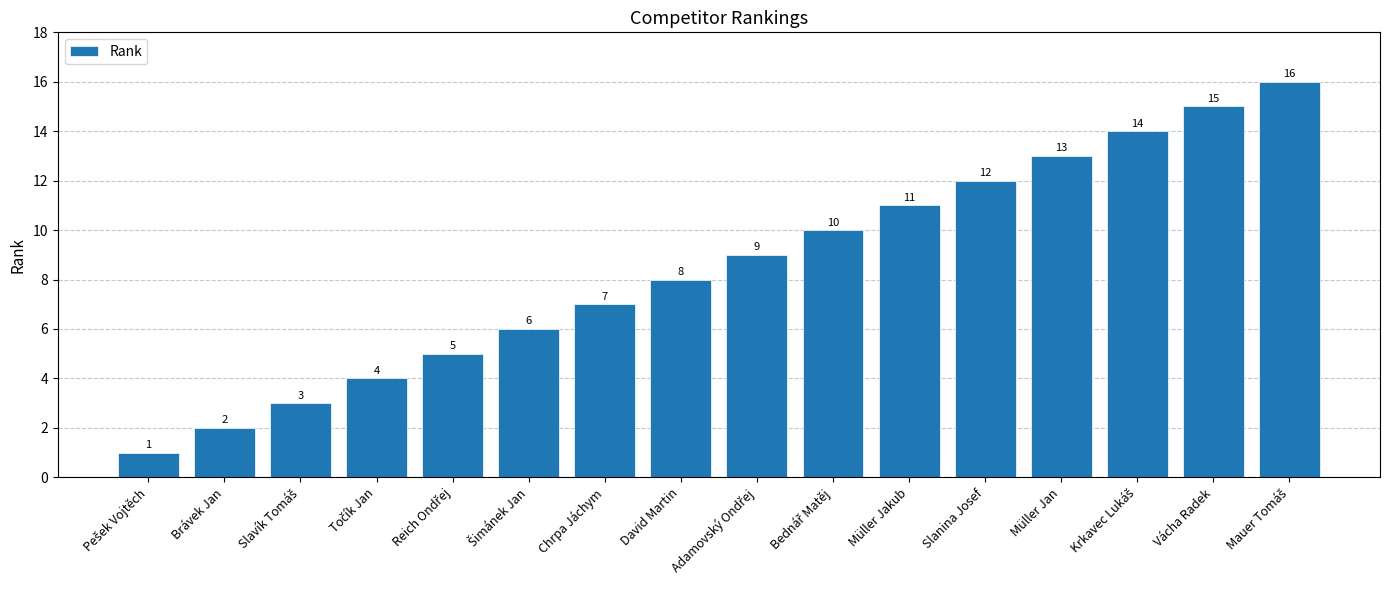

What is the value of the 14th bar from the left?

14